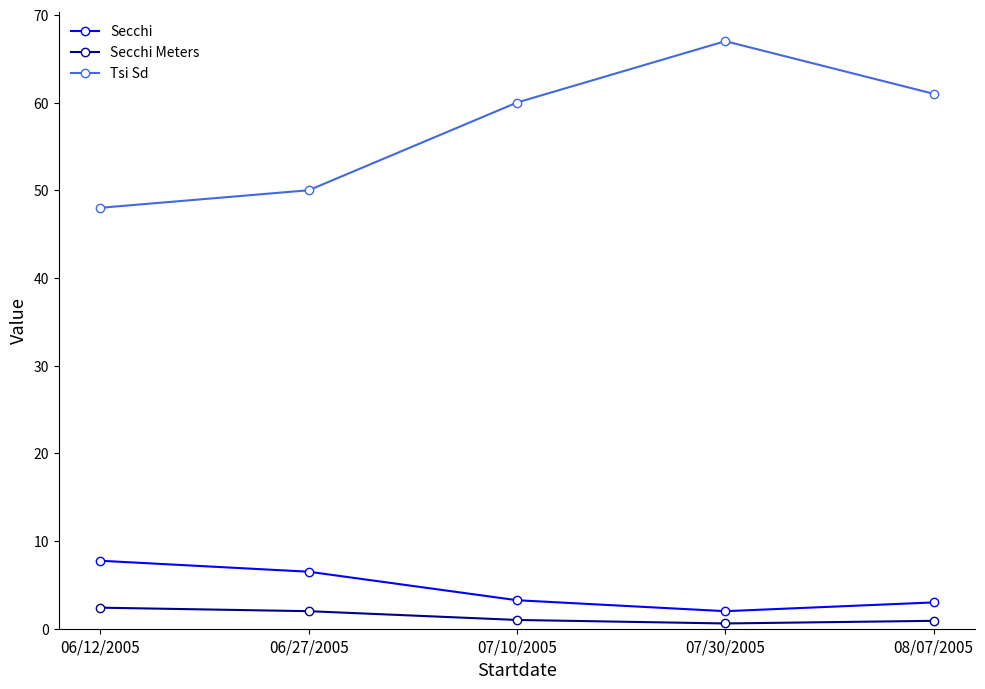

True or false: Secchi Meters and Secchi intersect in this chart.

False